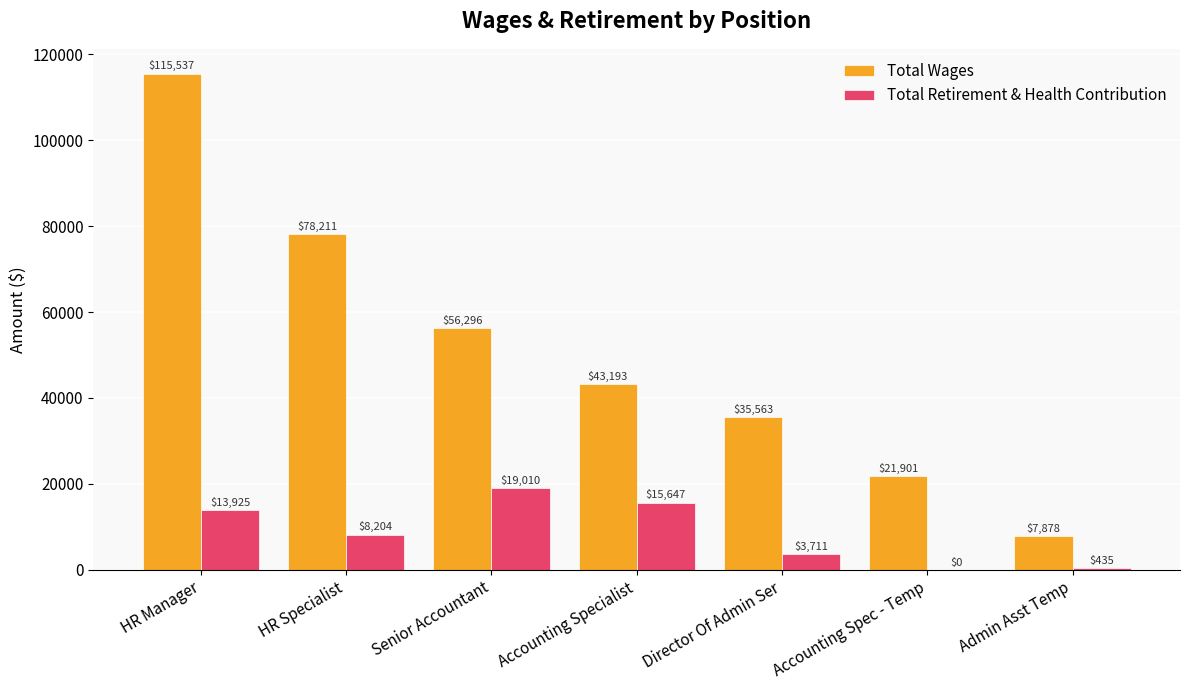

What are all the series names shown in the legend?

Total Wages, Total Retirement & Health Contribution